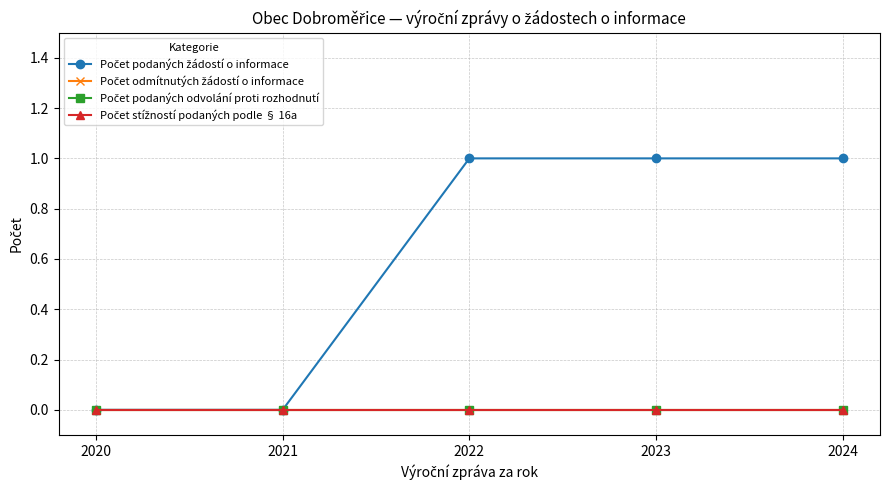

Is this an area chart (filled region under the line)?

No